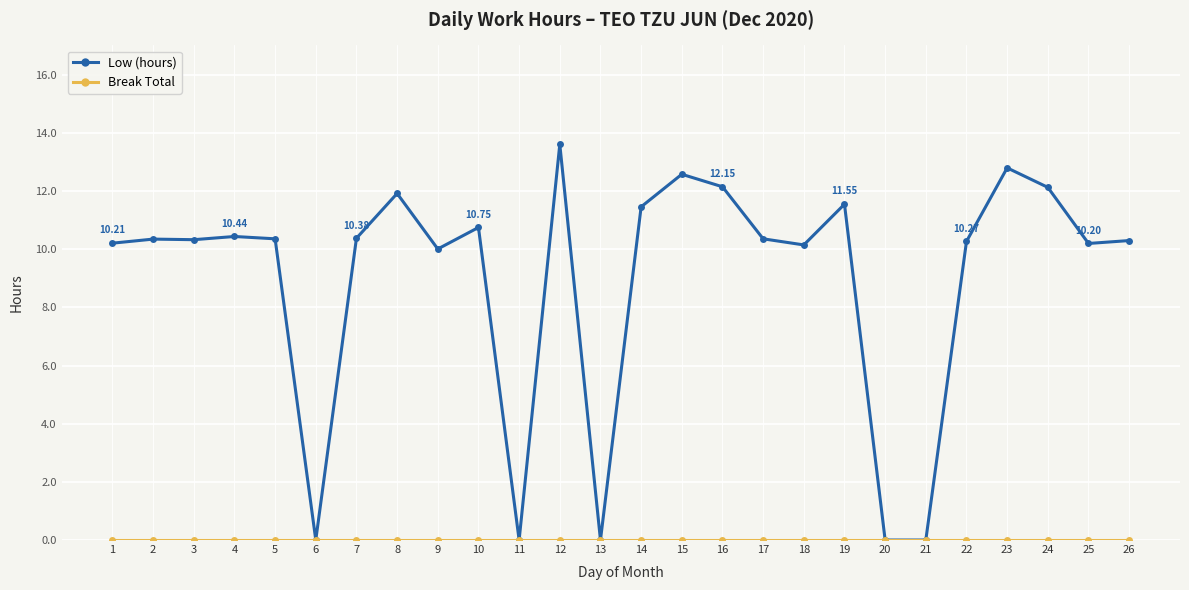

What is the total value across all series at 17?

10.4